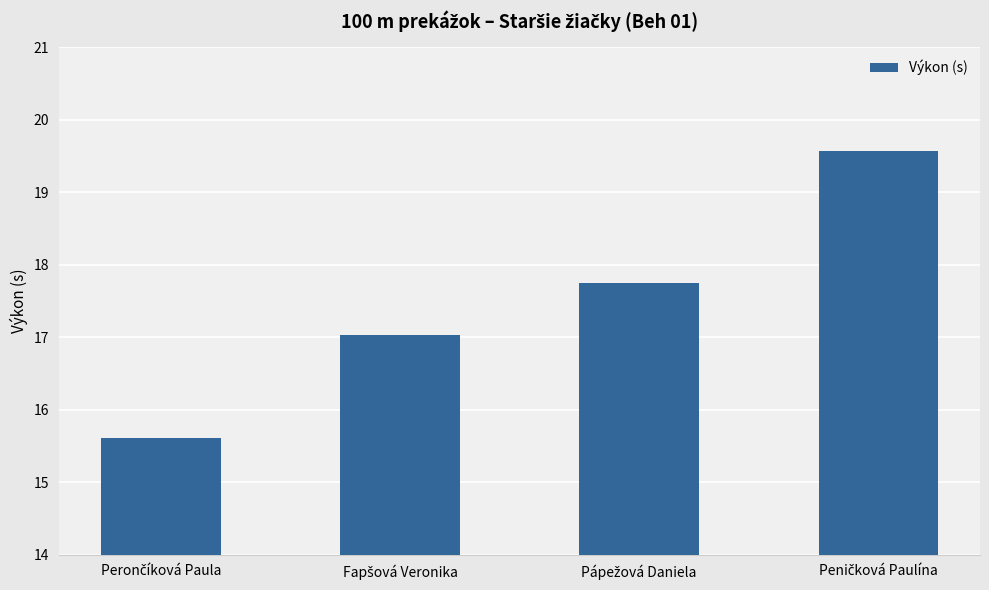

What is the minimum value shown in the chart?

15.6